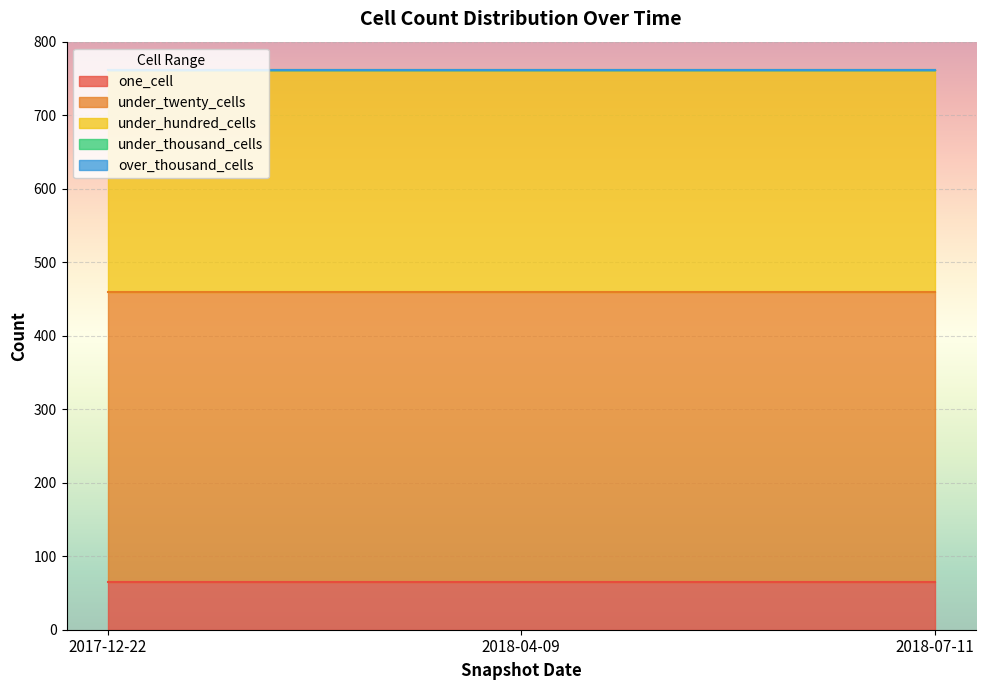

How many data points does each series have?

3